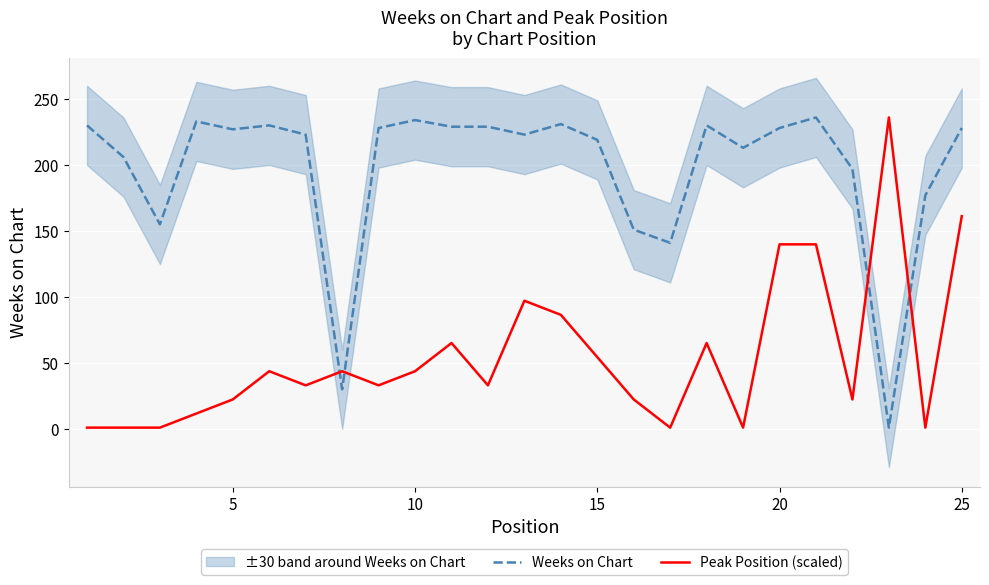

How many intersections are there between Weeks on Chart and Peak Position (scaled)?

4